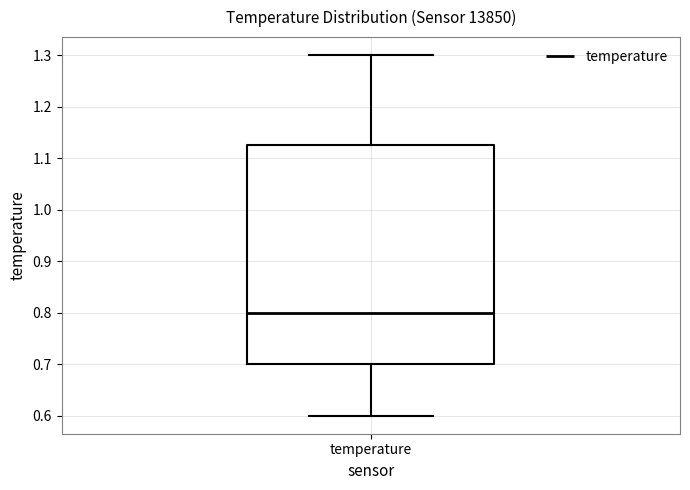

Read this box plot against the y-axis: the position of the median line, the range covered by the box, and the ends of both whiskers. The values are not printed on the chart, so give them approximately, as read against the axis.

median 0.80, box 0.70 to 1.13, whiskers 0.60 to 1.30